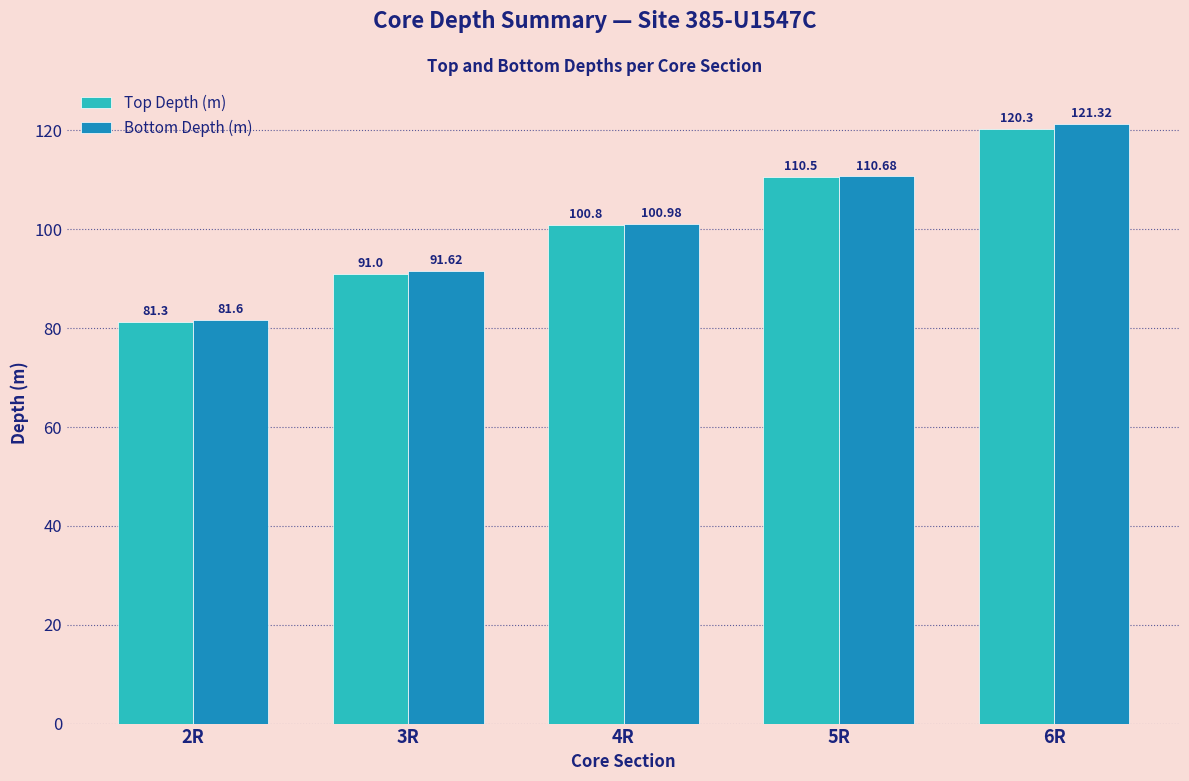

Which label corresponds to the smallest value in the chart?

2R